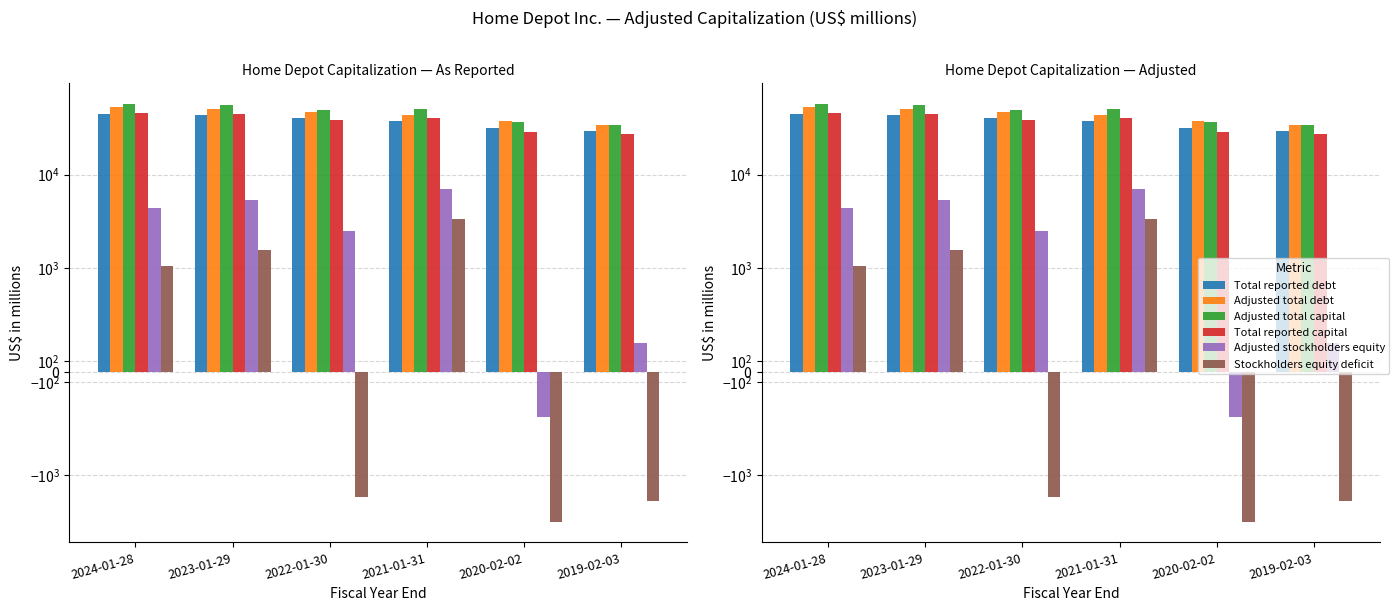

What is the sum of the Adjusted total debt values at 2023-01-29 and 2021-01-31?

93786